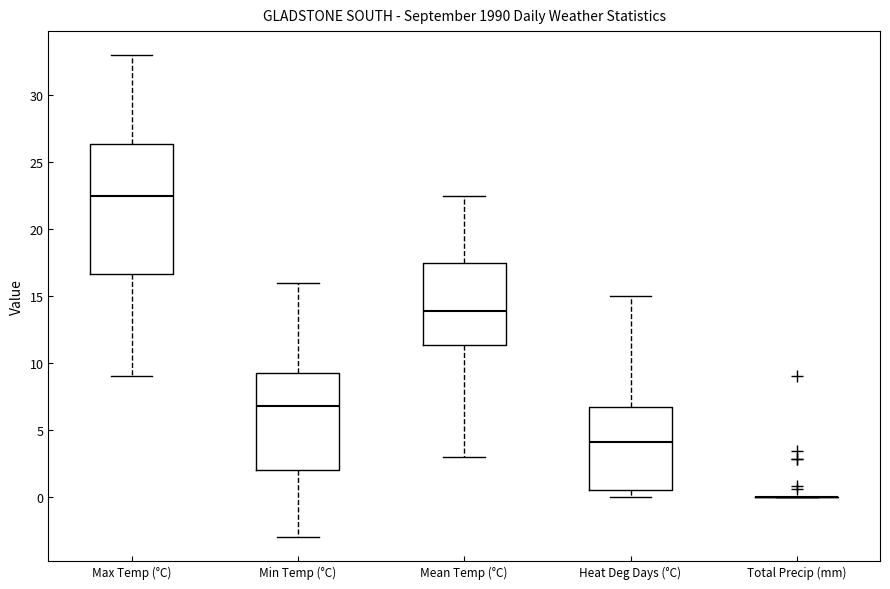

Reading left to right, transcribe this box plot: for each box, give where its median line is, the range the box spans, and where its two whiskers end, as read against the y-axis. The values are not printed on the chart, so give them approximately, as read against the axis.

Max Temp (°C): median 22.5, box 16.5 to 26.5, whiskers 9.0 to 33.0
Min Temp (°C): median 7.0, box 2.0 to 9.5, whiskers -3.0 to 16.0
Mean Temp (°C): median 14.0, box 11.5 to 17.5, whiskers 3.0 to 22.5
Heat Deg Days (°C): median 4.0, box 0.5 to 6.5, whiskers 0.0 to 15.0
Total Precip (mm): box collapsed to a line at 0.0, whiskers 0.0 to 0.0